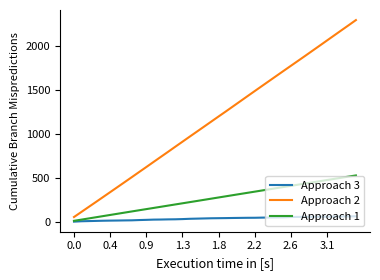

What is the maximum value shown in the chart?

2293.4